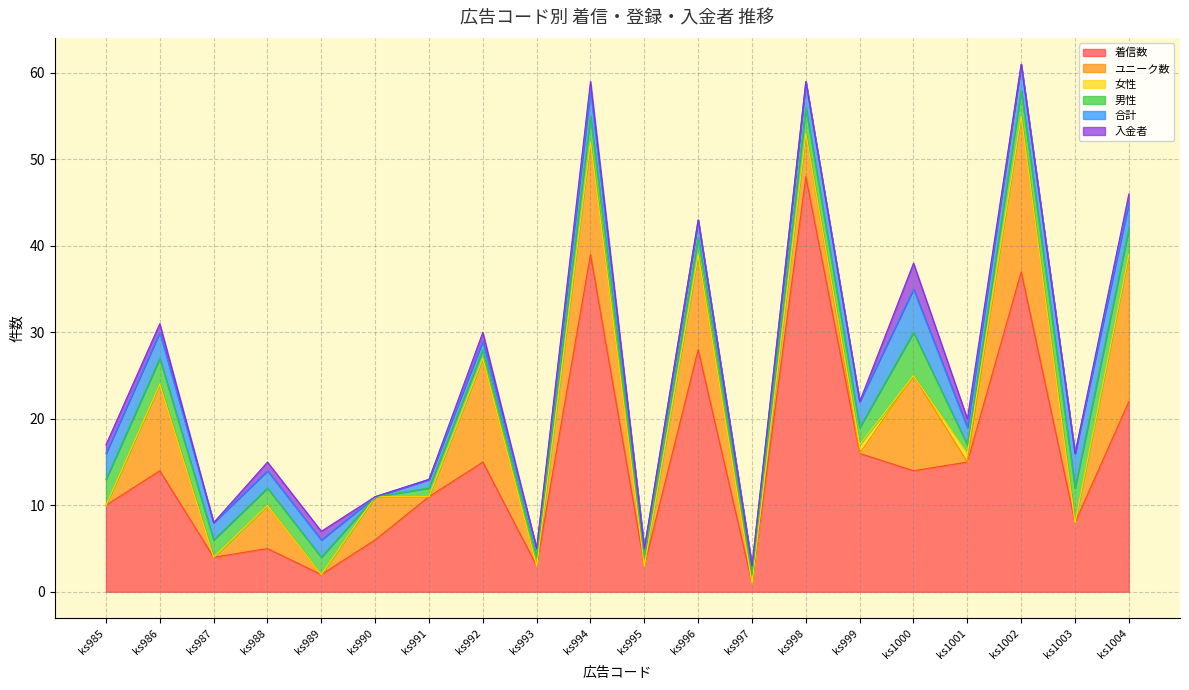

Reading left to right, what are all the values shown in this chart?

着信数: ks985=10	ks986=14	ks987=4	ks988=5	ks989=2	ks990=6	ks991=11	ks992=15	ks993=3	ks994=39	ks995=3	ks996=28	ks997=1	ks998=48	ks999=16	ks1000=14	ks1001=15	ks1002=37	ks1003=8	ks1004=22
ユニーク数: ks985=0	ks986=10	ks987=0	ks988=5	ks989=0	ks990=5	ks991=0	ks992=12	ks993=0	ks994=13	ks995=0	ks996=11	ks997=0	ks998=5	ks999=0	ks1000=11	ks1001=0	ks1002=18	ks1003=0	ks1004=17
女性: ks985=0	ks986=0	ks987=0	ks988=0	ks989=0	ks990=0	ks991=0	ks992=0	ks993=0	ks994=0	ks995=0	ks996=0	ks997=0	ks998=0	ks999=1	ks1000=0	ks1001=1	ks1002=0	ks1003=0	ks1004=0
男性: ks985=3	ks986=3	ks987=2	ks988=2	ks989=2	ks990=0	ks991=1	ks992=1	ks993=1	ks994=3	ks995=1	ks996=2	ks997=1	ks998=3	ks999=2	ks1000=5	ks1001=1	ks1002=3	ks1003=4	ks1004=3
合計: ks985=3	ks986=3	ks987=2	ks988=2	ks989=2	ks990=0	ks991=1	ks992=1	ks993=1	ks994=3	ks995=1	ks996=2	ks997=1	ks998=3	ks999=3	ks1000=5	ks1001=2	ks1002=3	ks1003=4	ks1004=3
入金者: ks985=1	ks986=1	ks987=0	ks988=1	ks989=1	ks990=0	ks991=0	ks992=1	ks993=0	ks994=1	ks995=0	ks996=0	ks997=0	ks998=0	ks999=0	ks1000=3	ks1001=1	ks1002=0	ks1003=0	ks1004=1